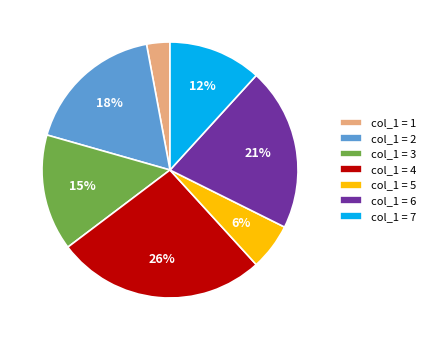

Does any single category account for the majority?

No